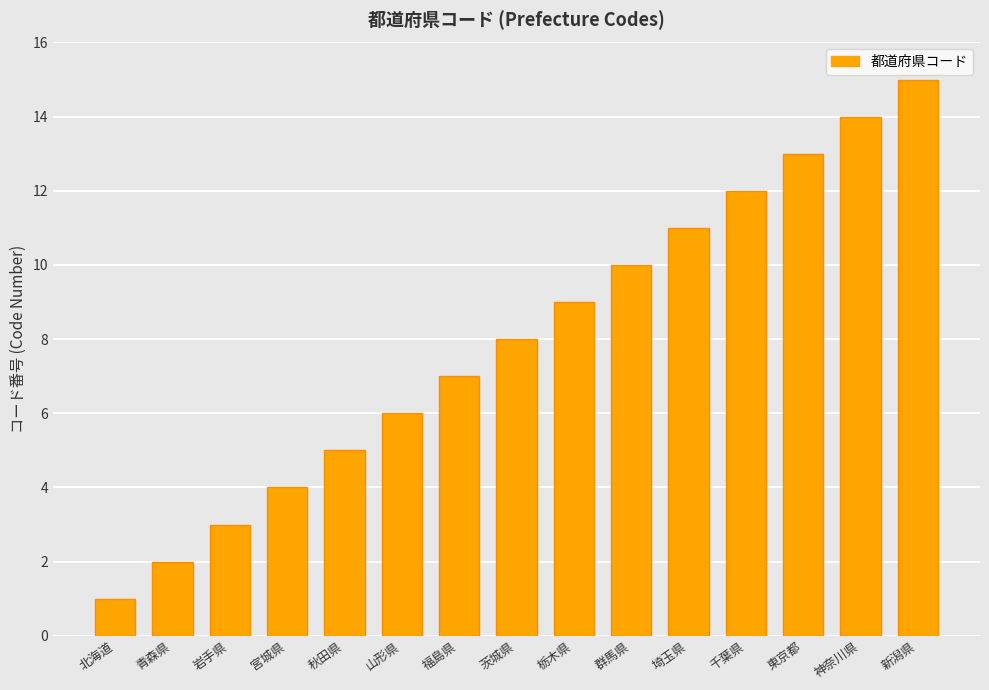

What is the minimum value shown in the chart?

1